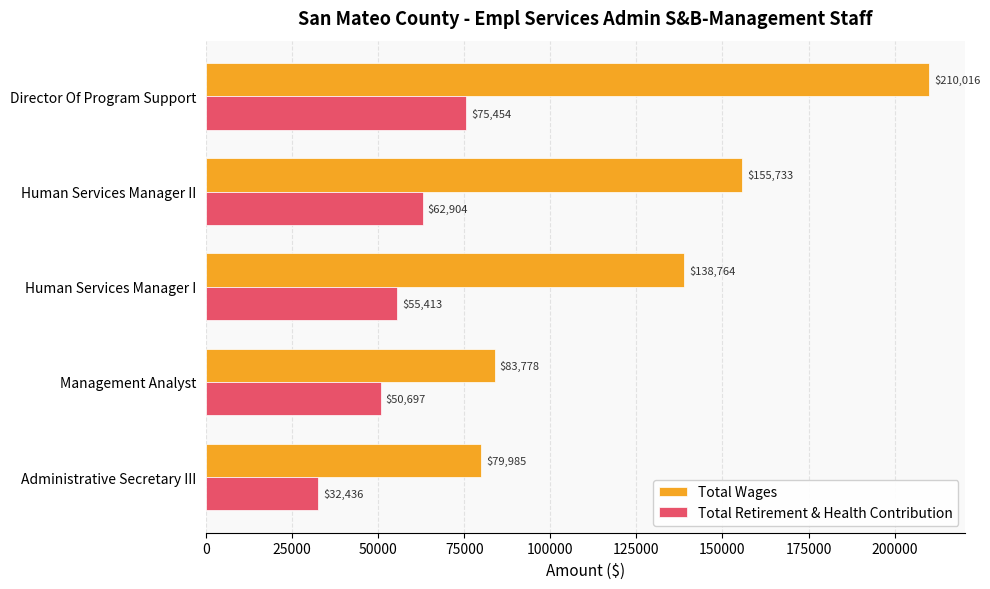

What is the maximum value shown in the chart?

210016